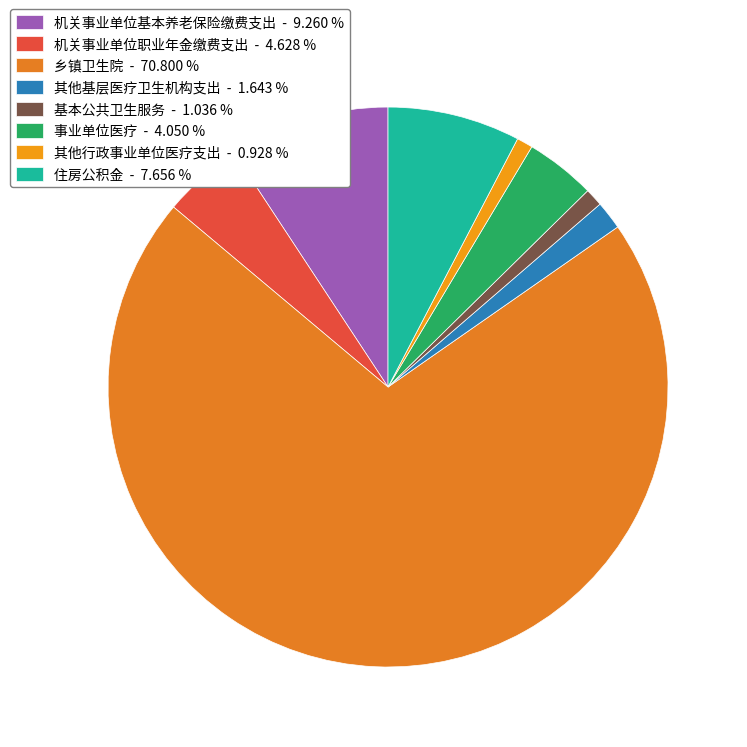

Rank the categories by value from lowest to highest.

其他行政事业单位医疗支出, 基本公共卫生服务, 其他基层医疗卫生机构支出, 事业单位医疗, 机关事业单位职业年金缴费支出, 住房公积金, 机关事业单位基本养老保险缴费支出, 乡镇卫生院